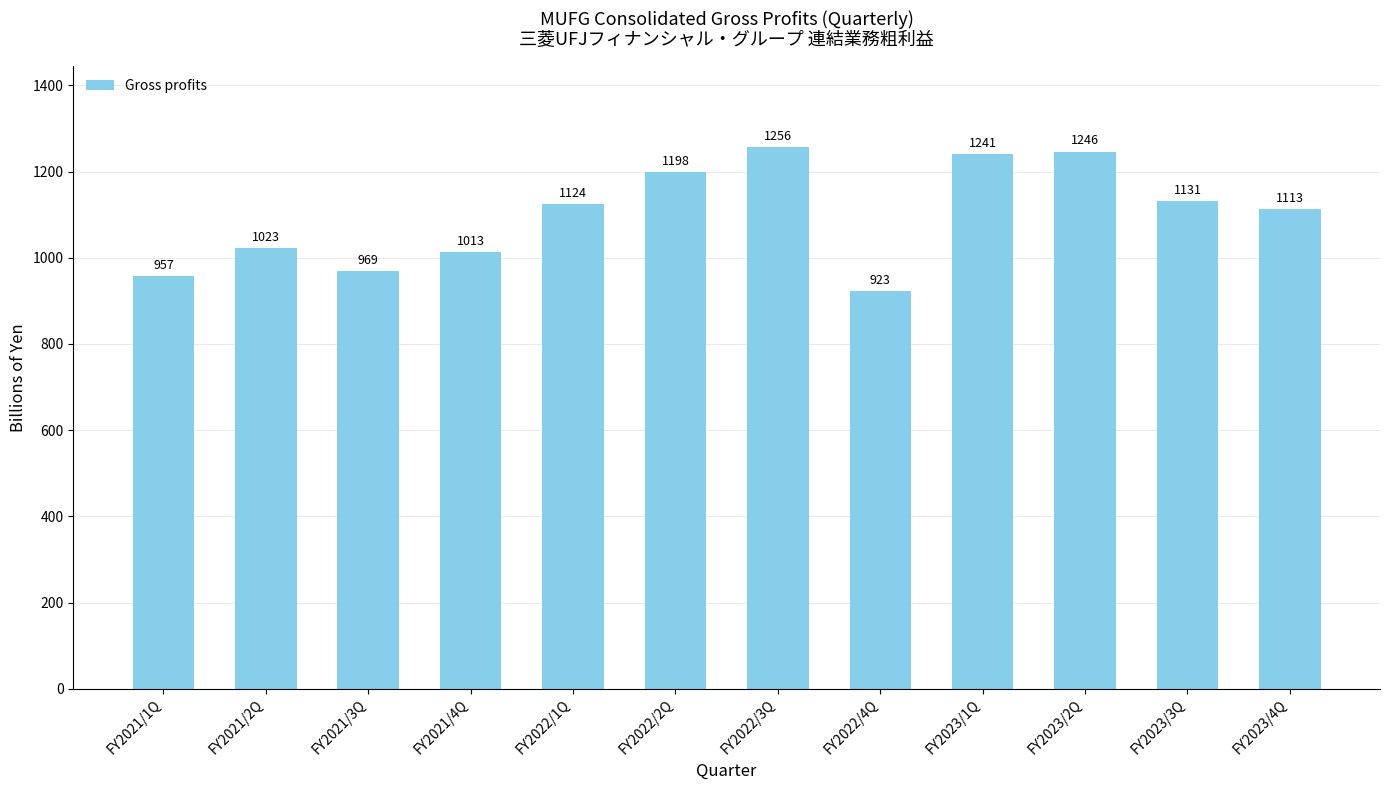

What is the minimum value shown in the chart?

923